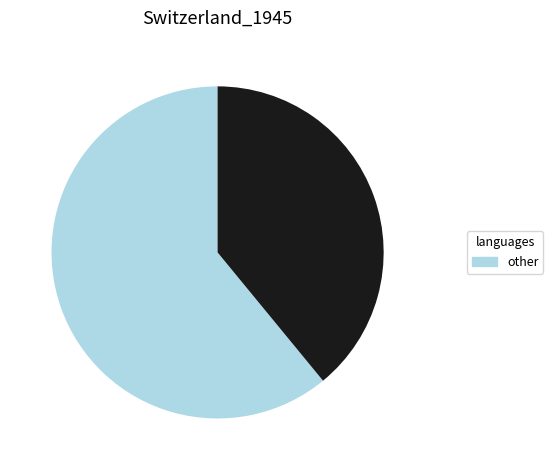

Does any single category account for the majority?

Yes